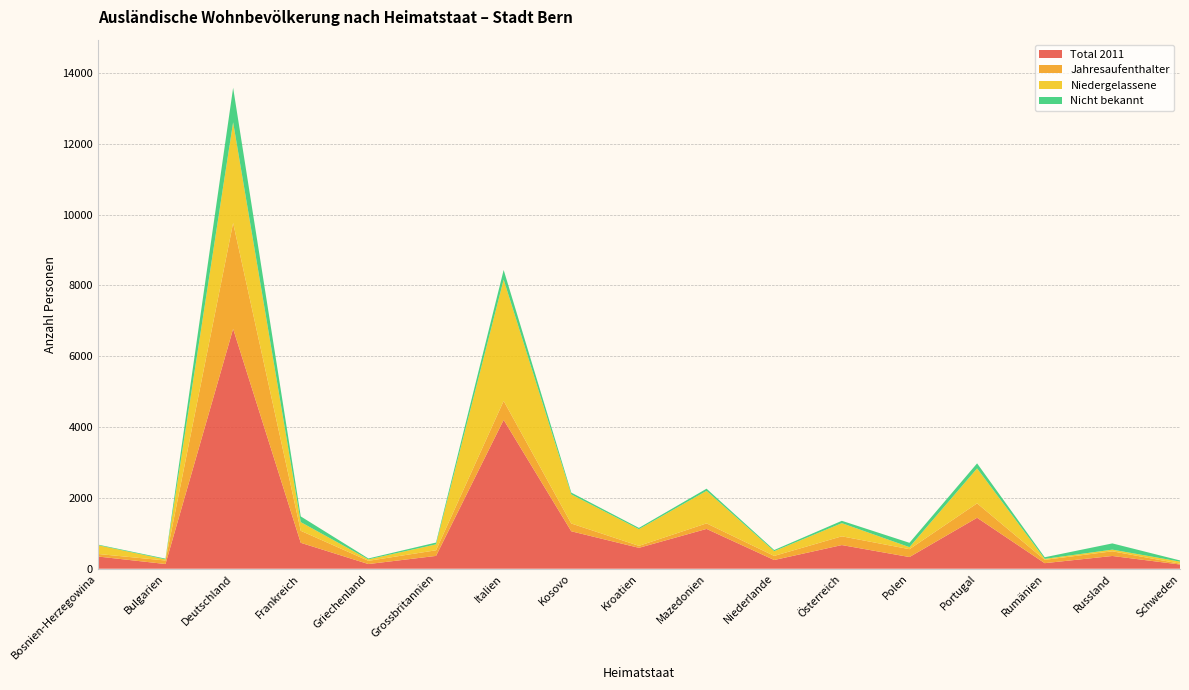

Reading left to right, transcribe all the data shown in this chart.

Total 2011: 345	133	6773	732	132	362	4203	1057	590	1124	246	668	330	1439	157	360	119
Jahresaufenthalter: 72	99	2990	339	91	159	535	220	56	157	116	247	222	407	94	132	24
Niedergelassene: 248	31	2842	245	41	167	3425	821	471	918	134	372	57	986	27	47	58
Nicht bekannt: 17	22	975	161	26	51	273	51	36	61	32	66	123	143	46	176	33